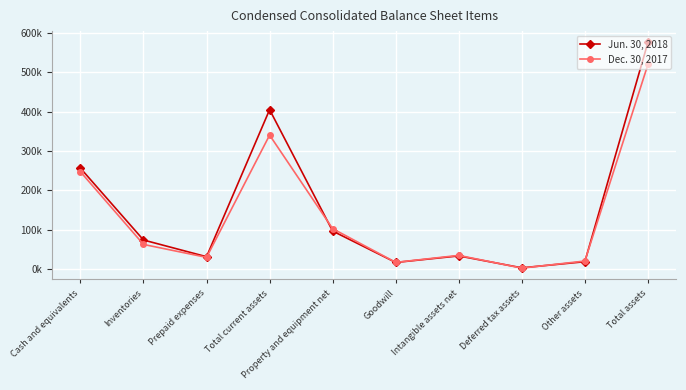

What are all the series names shown in the legend?

Jun. 30, 2018, Dec. 30, 2017